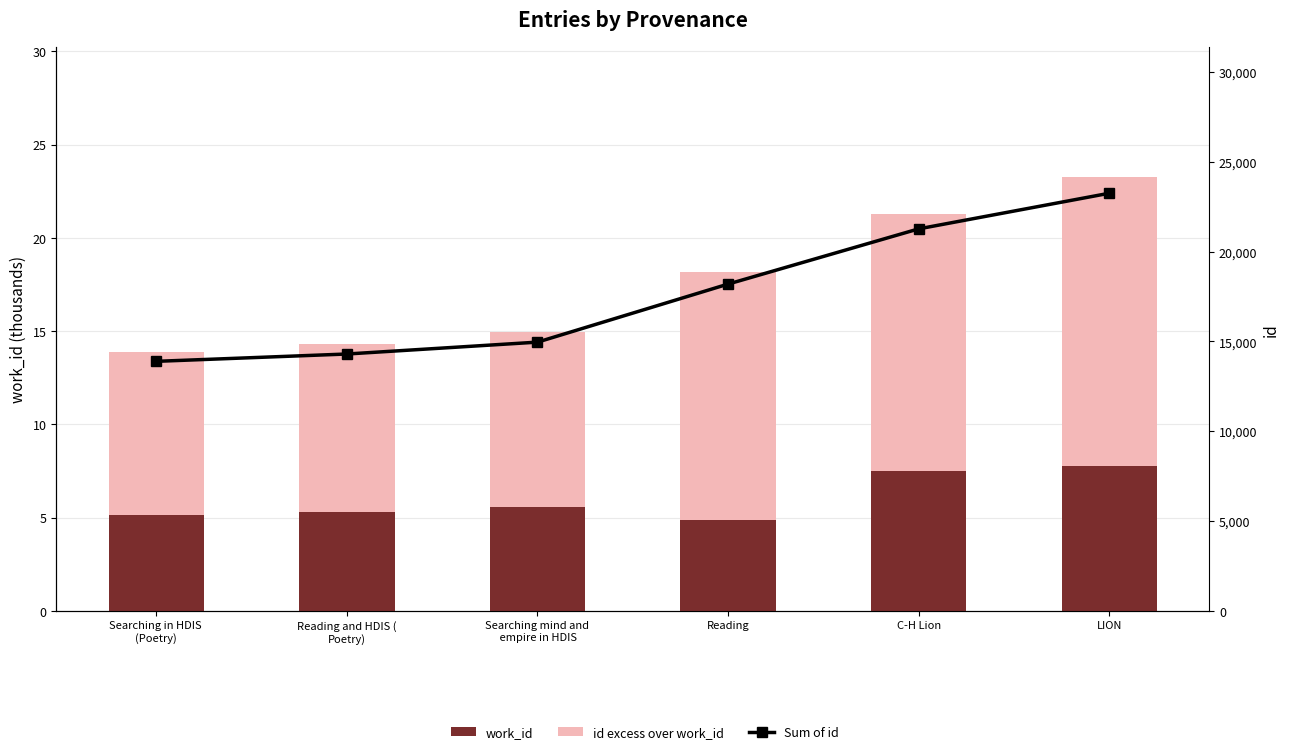

What is the difference between the highest and lowest values at Reading?

18190.1